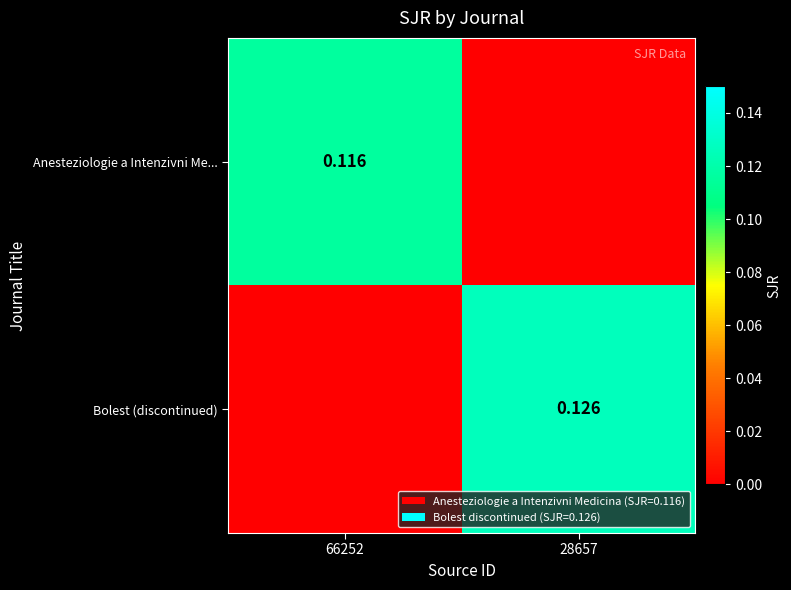

Is the value of Bolest (discontinued) at 28657 greater than the value of Anesteziologie a Intenzivni Me... at 66252?

Yes